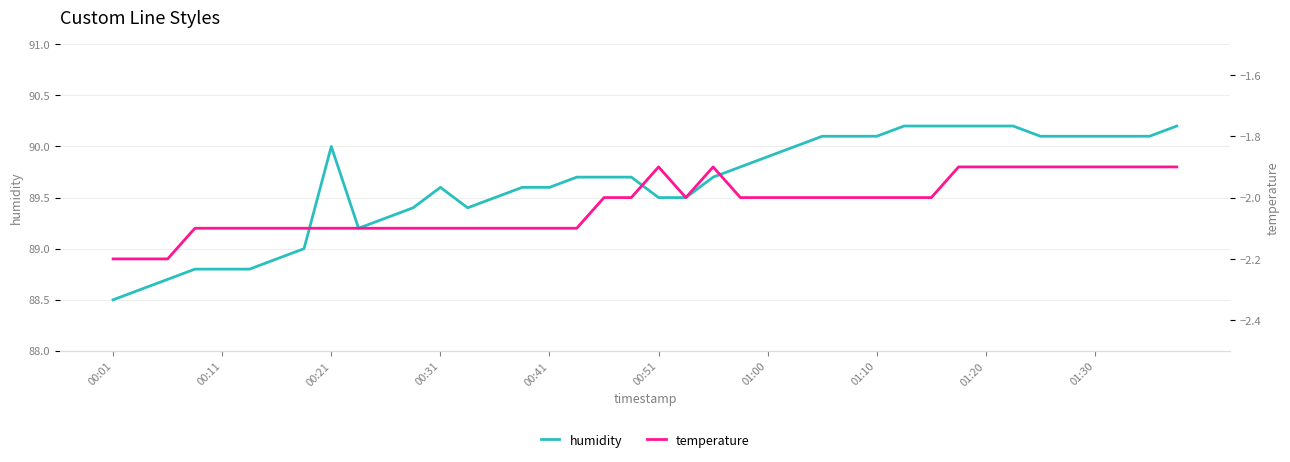

True or false: humidity and temperature intersect in this chart.

False